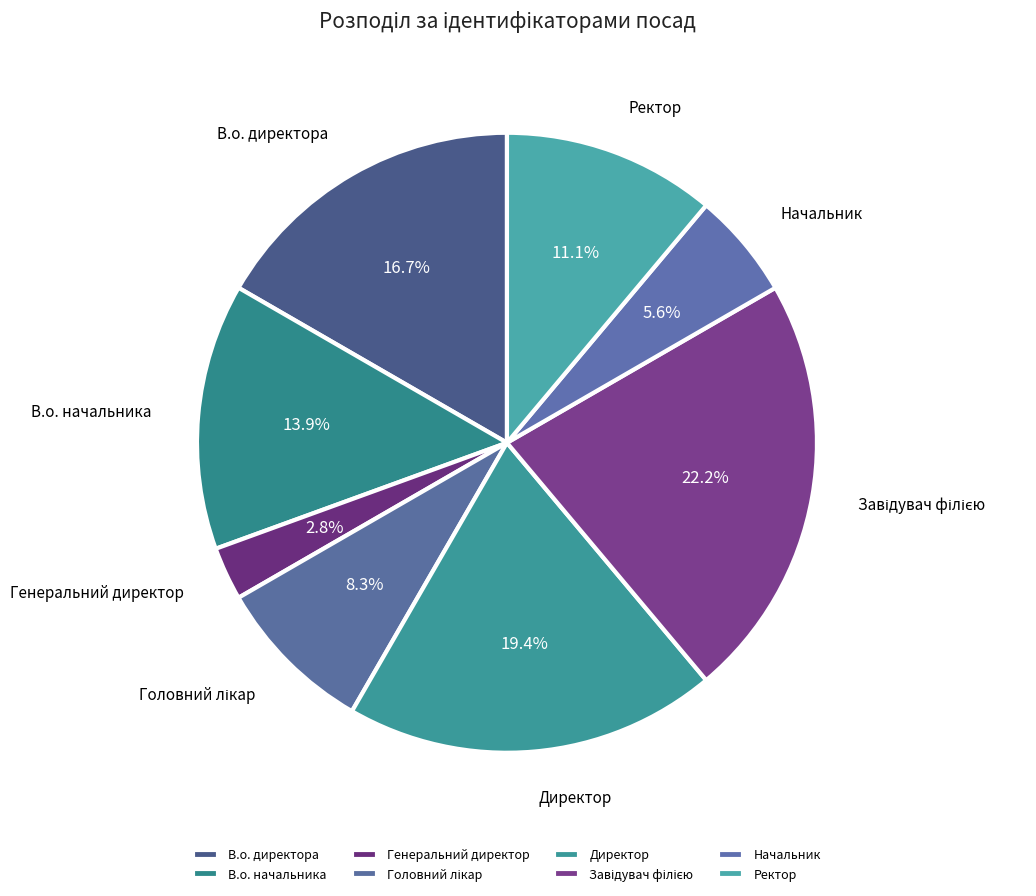

The Директор slice represents 19% of the pie. True or false?

True